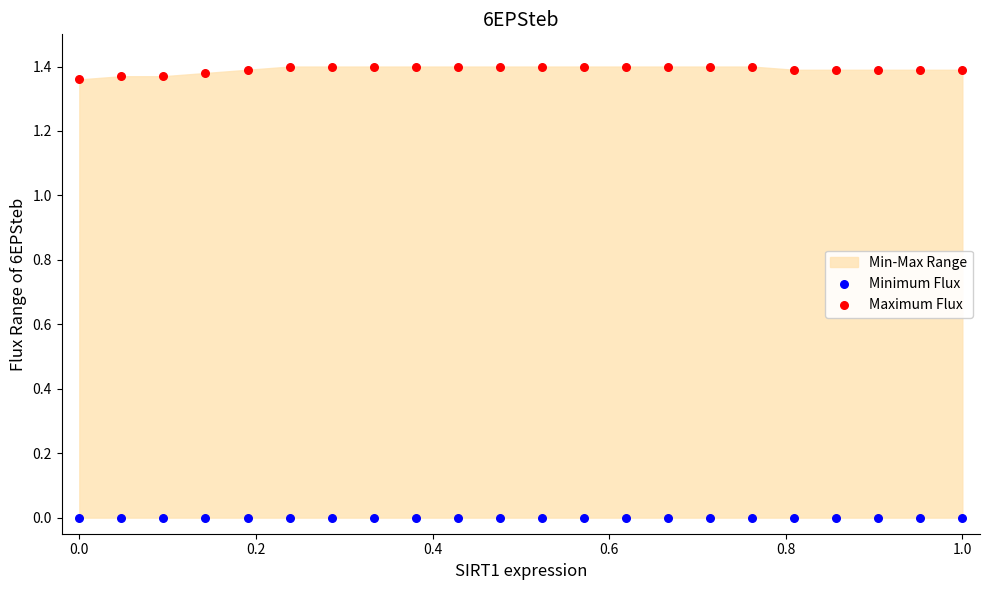

Which series reaches the maximum Y coordinate?

Maximum Flux